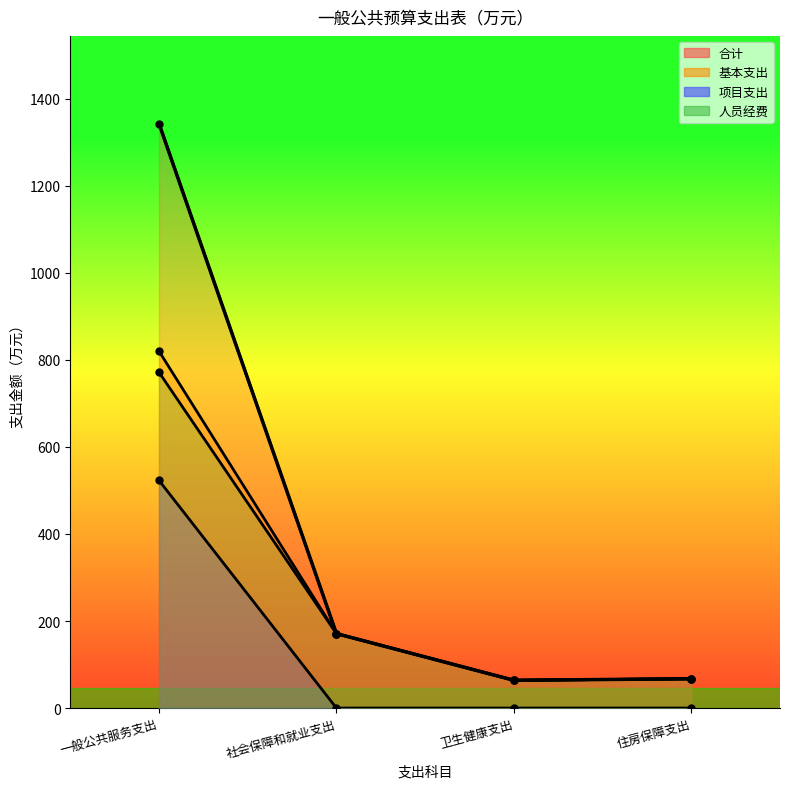

True or false: 项目支出 has a value of 211.1 at 一般公共服务支出.

False